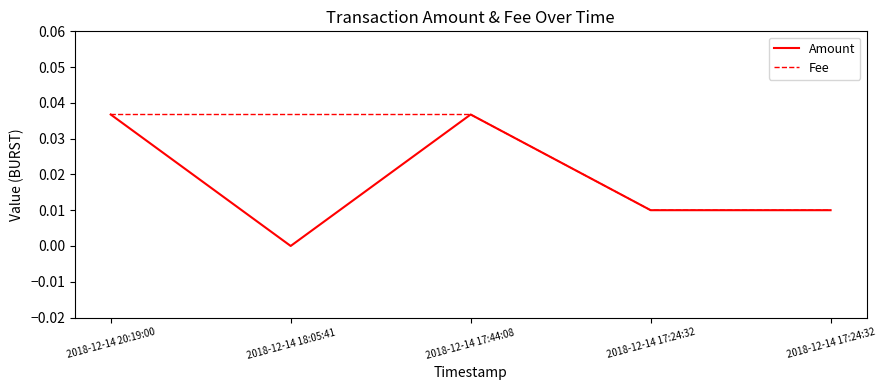

List the labels in order of Fee value, largest first.

2018-12-14 20:19:00, 2018-12-14 18:05:41, 2018-12-14 17:44:08, 2018-12-14 17:24:32, 2018-12-14 17:24:32